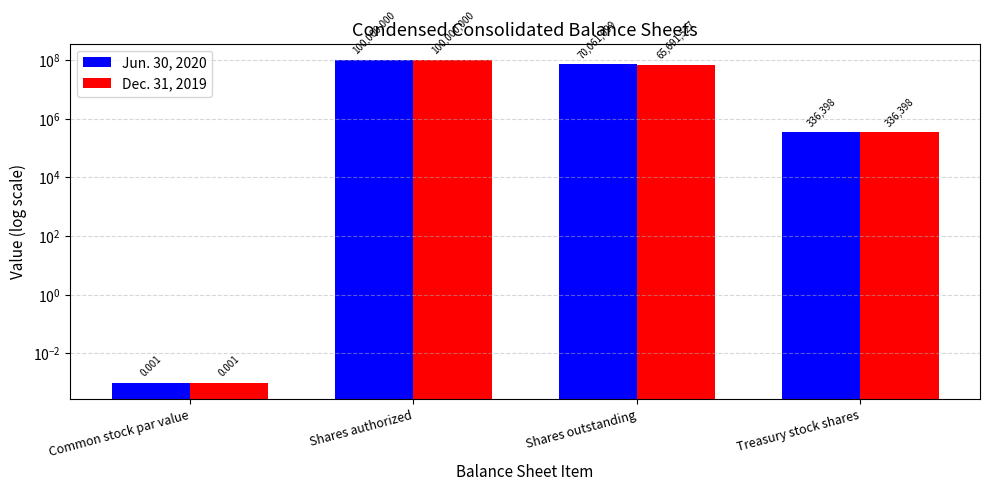

Which series has the largest total across all categories?

Jun. 30, 2020